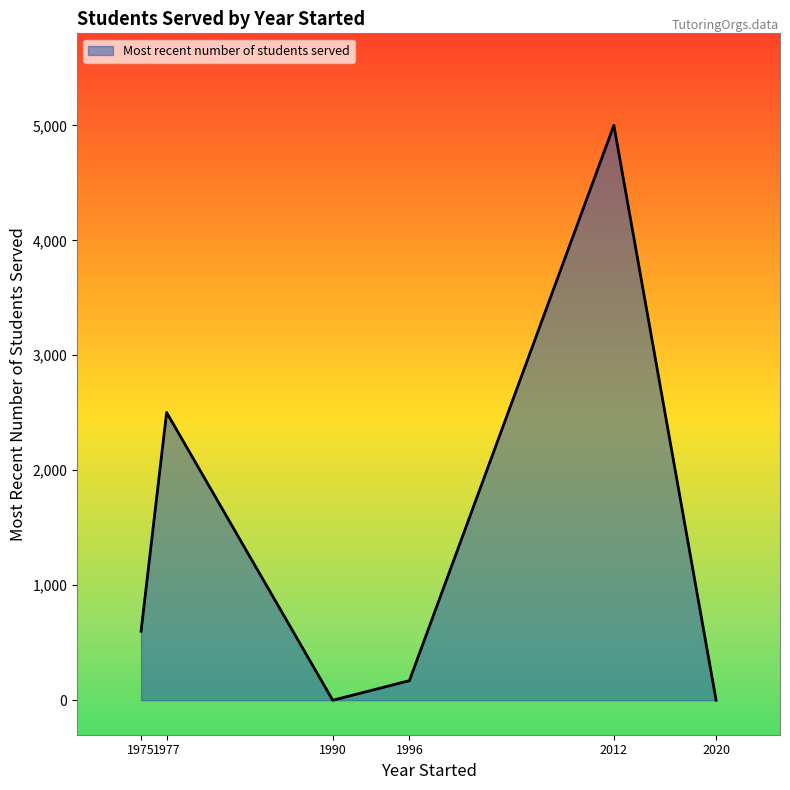

Does the chart have visible grid lines?

No